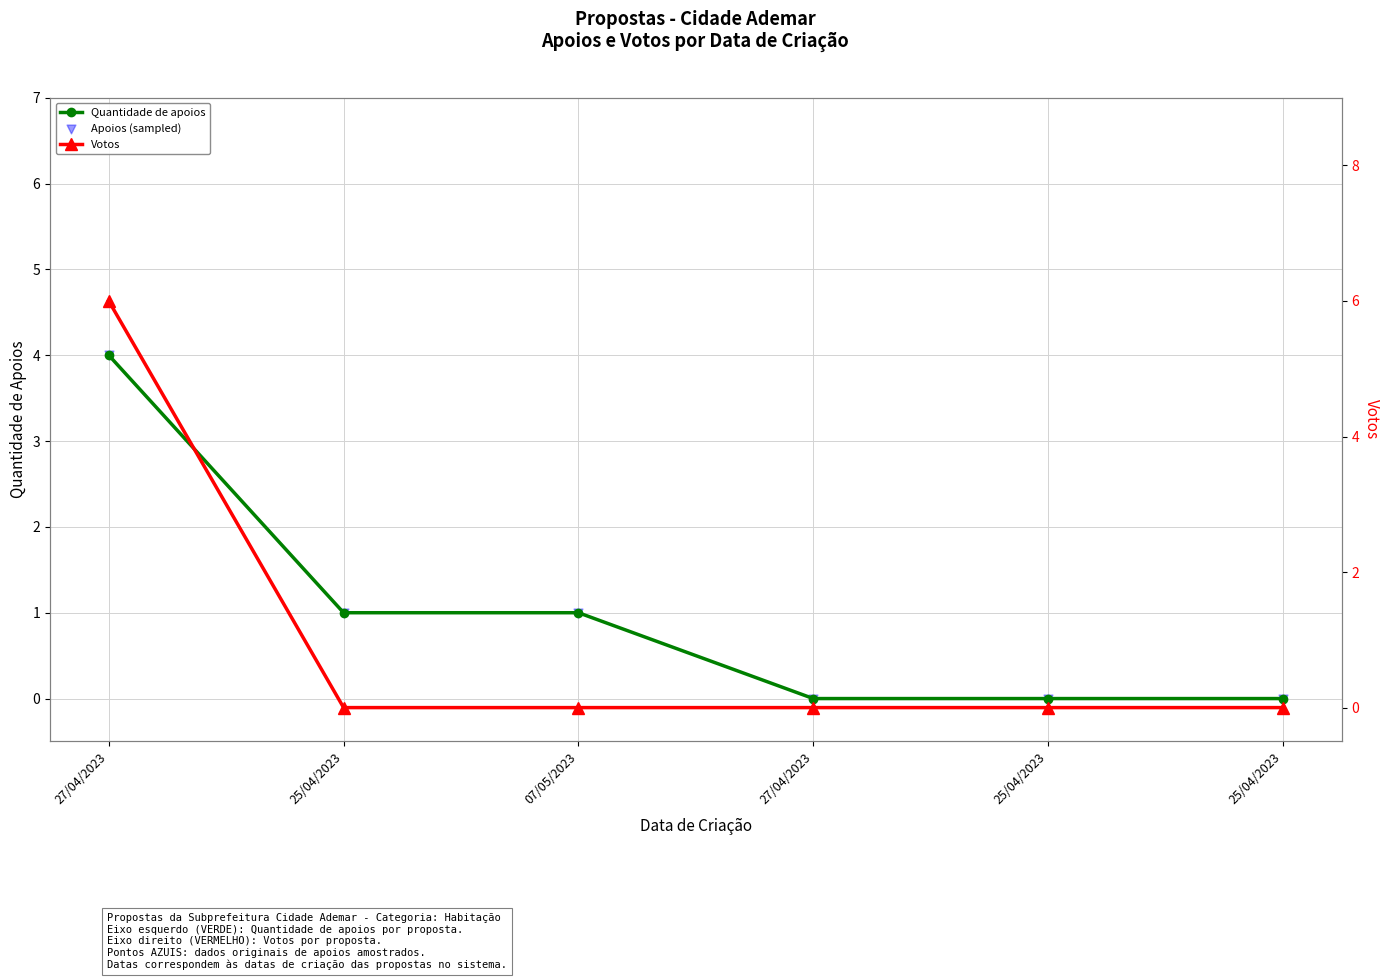

What is the total value across all series at 27/04/2023?

14